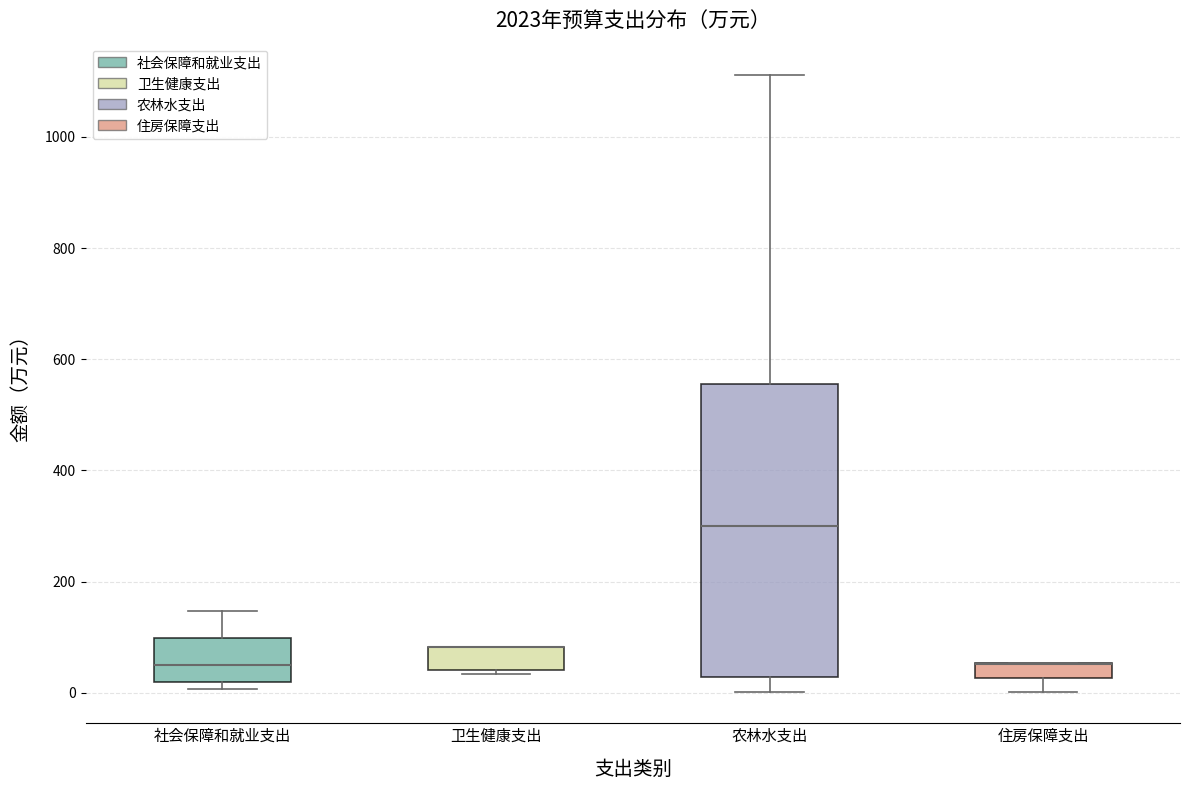

Where is the upper edge of the box for 社会保障和就业支出 on the y-axis? The values are not printed on the chart, so give them approximately, as read against the axis.

100